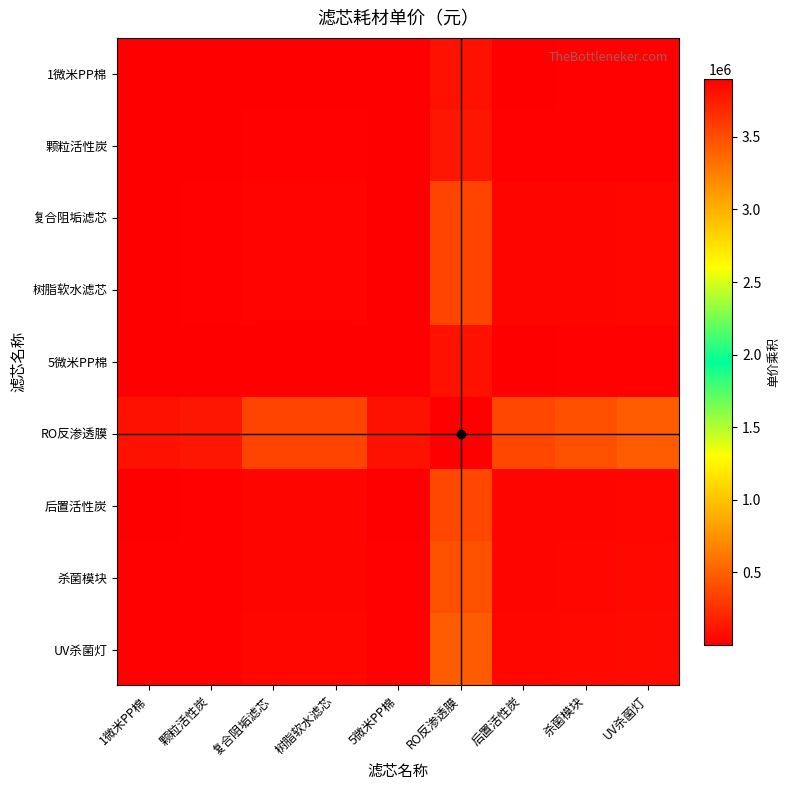

Rank the series at 颗粒活性炭 from highest to lowest value.

RO反渗透膜, UV杀菌灯, 杀菌模块, 后置活性炭, 复合阻垢滤芯, 树脂软水滤芯, 颗粒活性炭, 1微米PP棉, 5微米PP棉